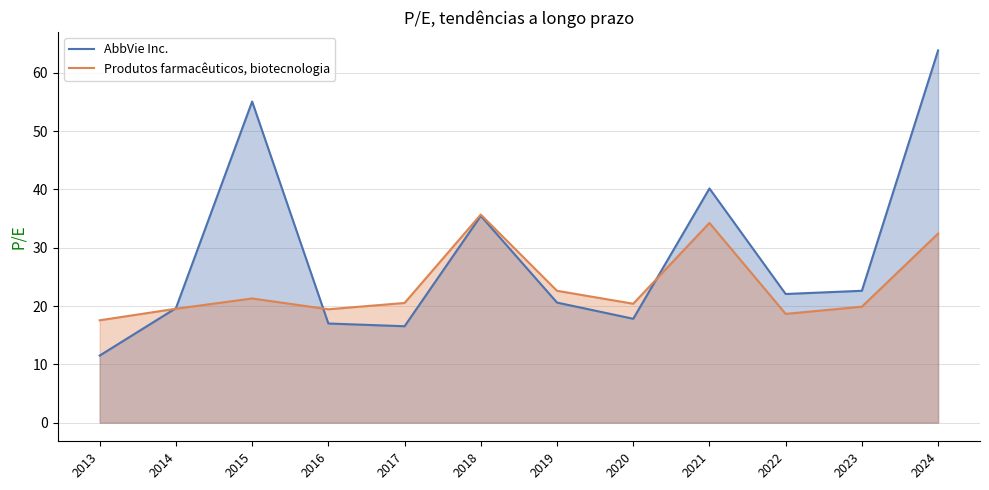

Does the chart have visible grid lines?

Yes